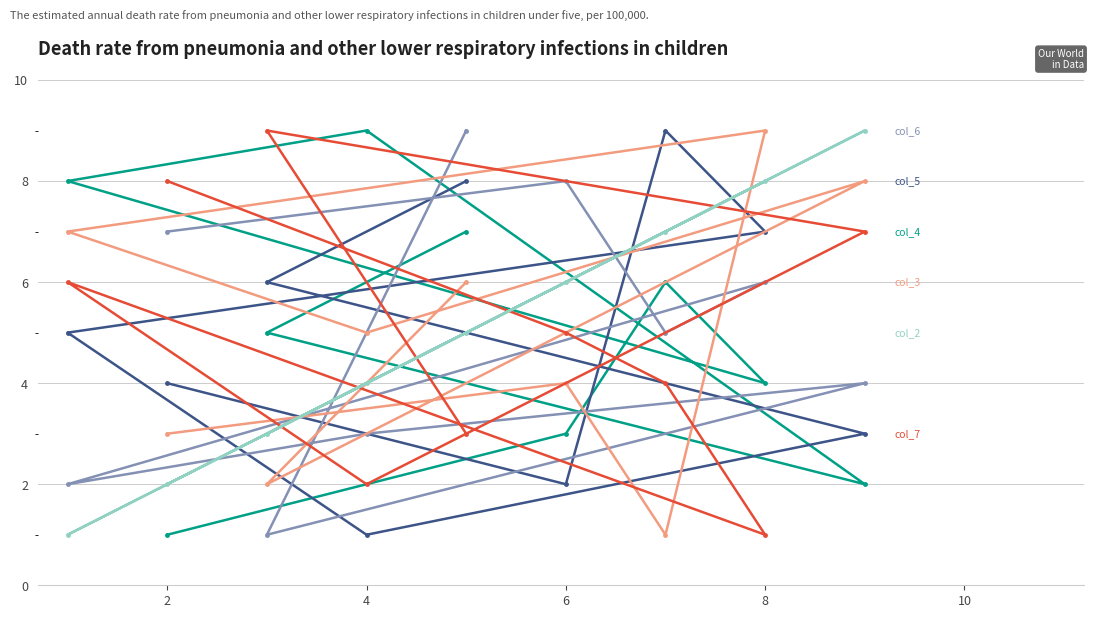

What is the greatest value displayed?

9